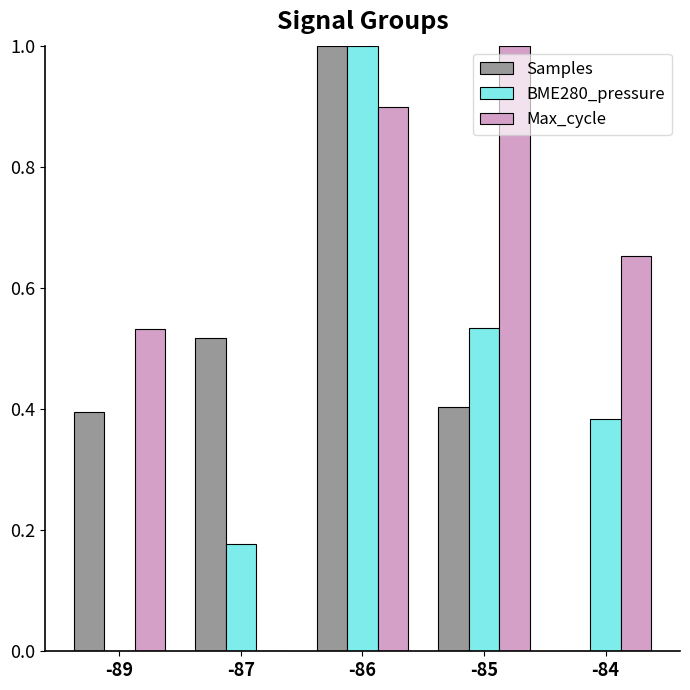

How many values in BME280_pressure are above zero?

4